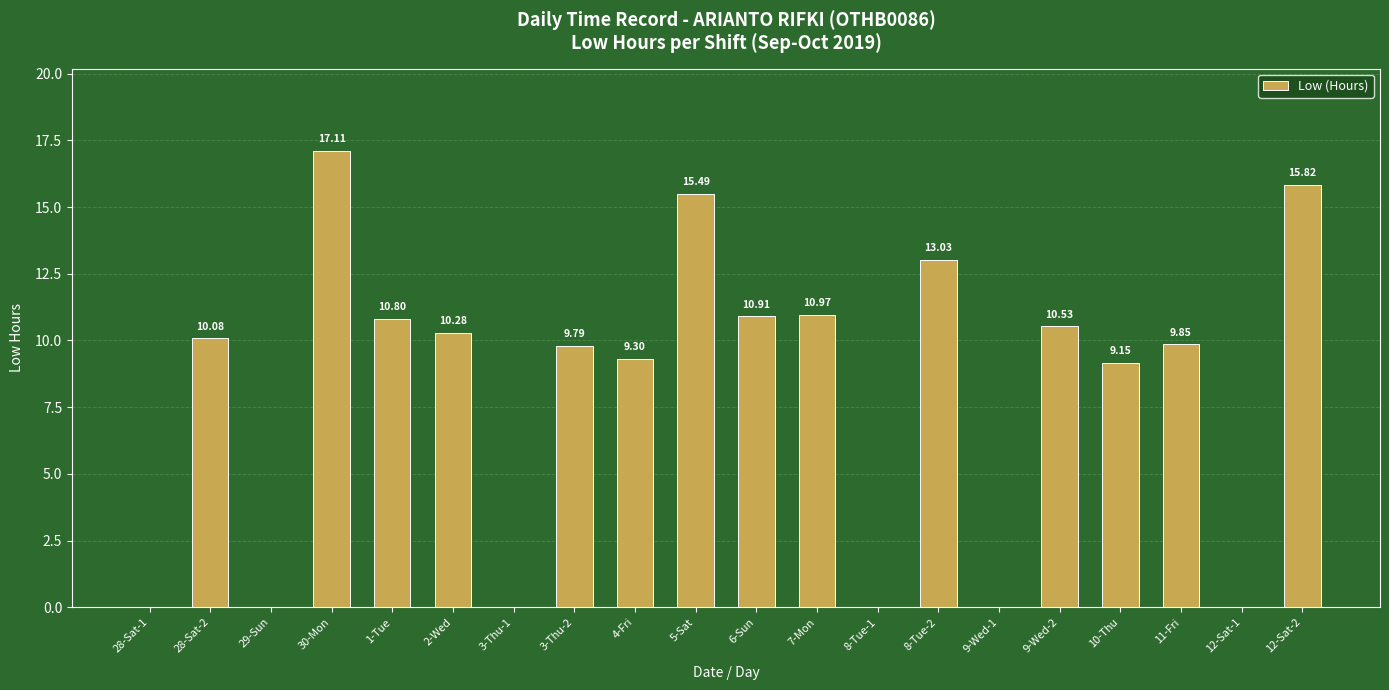

Which category has the highest value across all series?

30-Mon